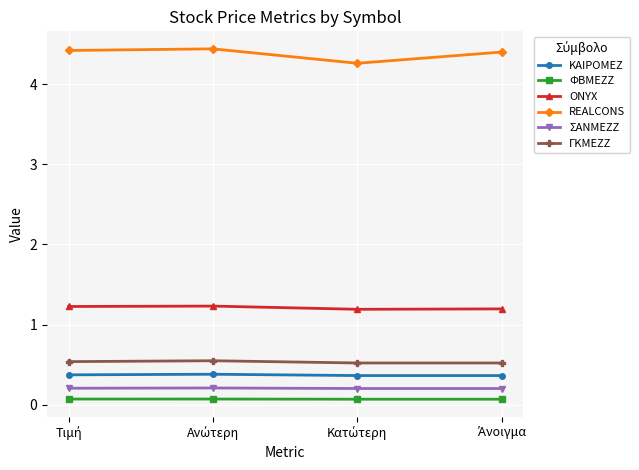

Reading right to left, what are all the values shown in this chart?

ΚΑΙΡΟΜΕΖ: 0.4	0.4	0.4	0.4
ΦΒΜΕΖΖ: 0.1	0.1	0.1	0.1
ONYX: 1.2	1.2	1.2	1.2
REALCONS: 4.4	4.3	4.4	4.4
ΣΑΝΜΕΖΖ: 0.2	0.2	0.2	0.2
ΓΚΜΕΖΖ: 0.5	0.5	0.5	0.5